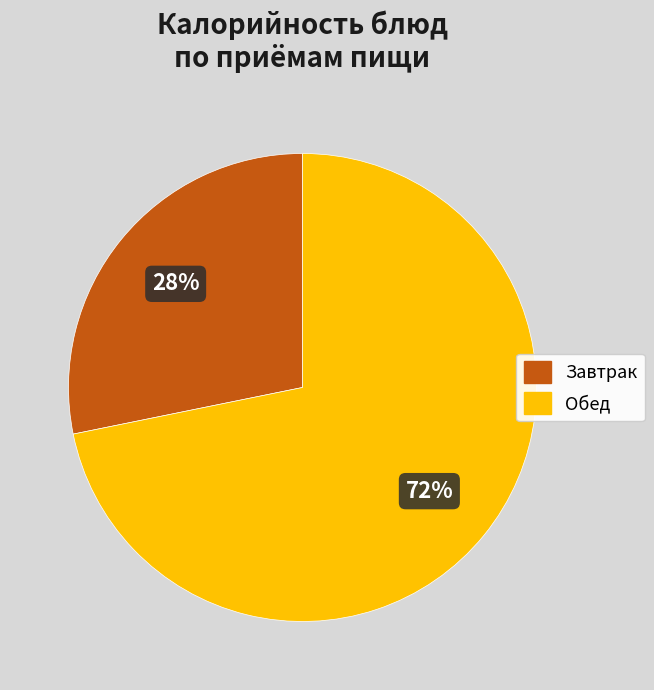

To the nearest percent, what is the average slice percentage?

50%